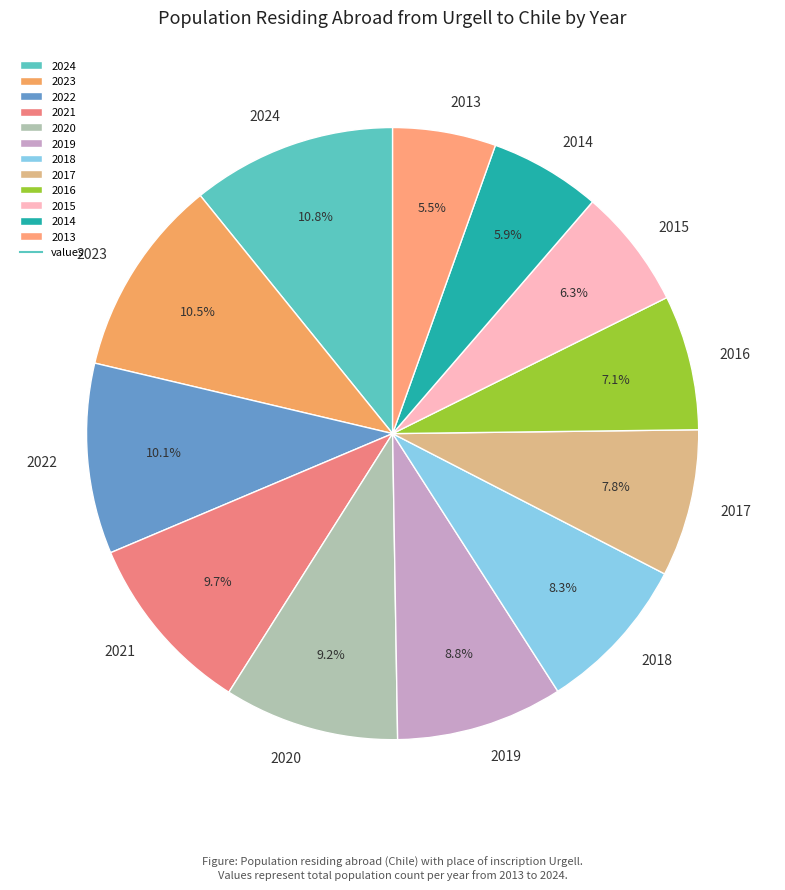

Does any single category account for the majority?

No